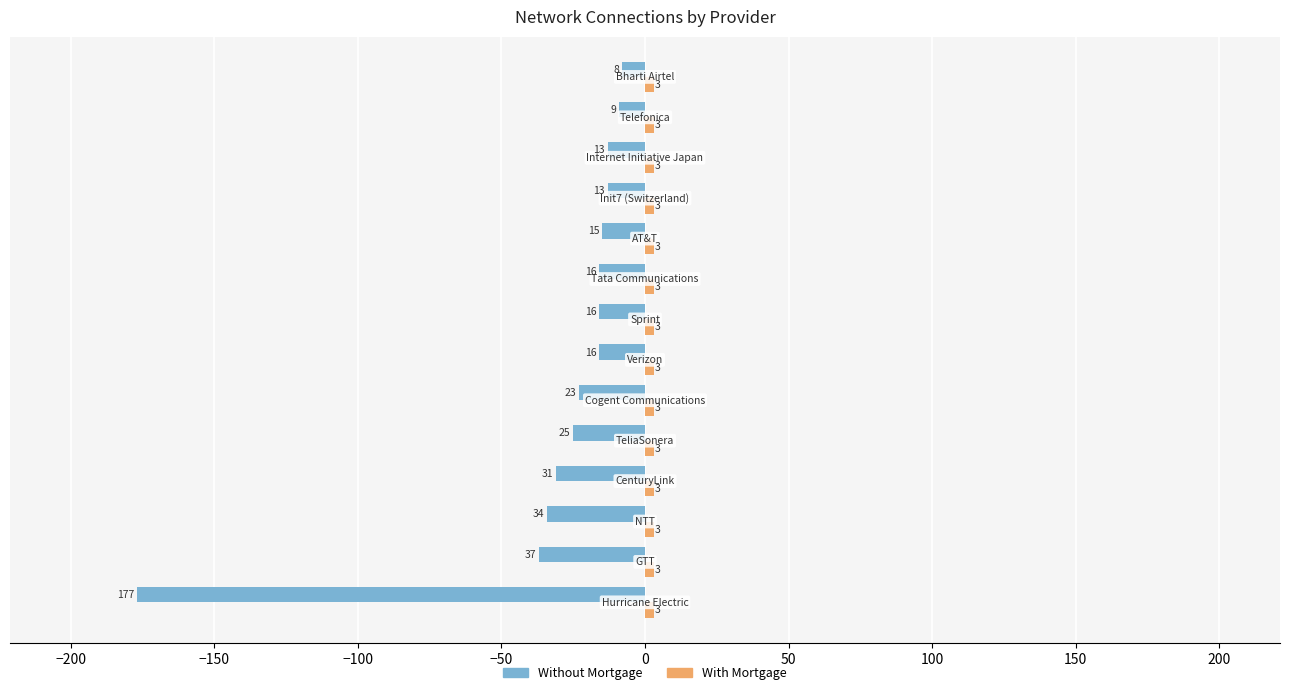

What is the maximum value for Without Mortgage?

-8